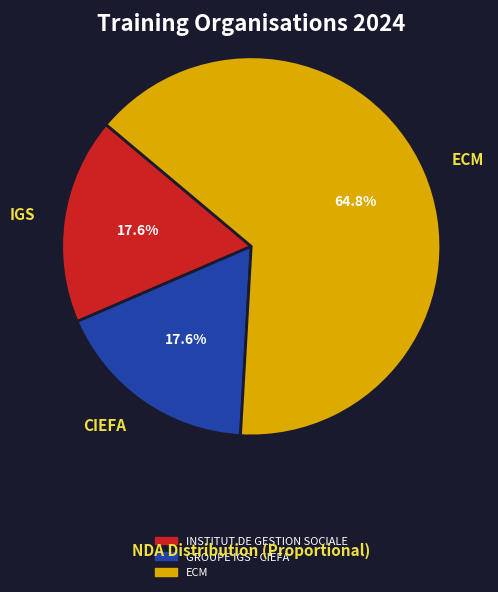

Which has a higher value, ECM or IGS?

ECM